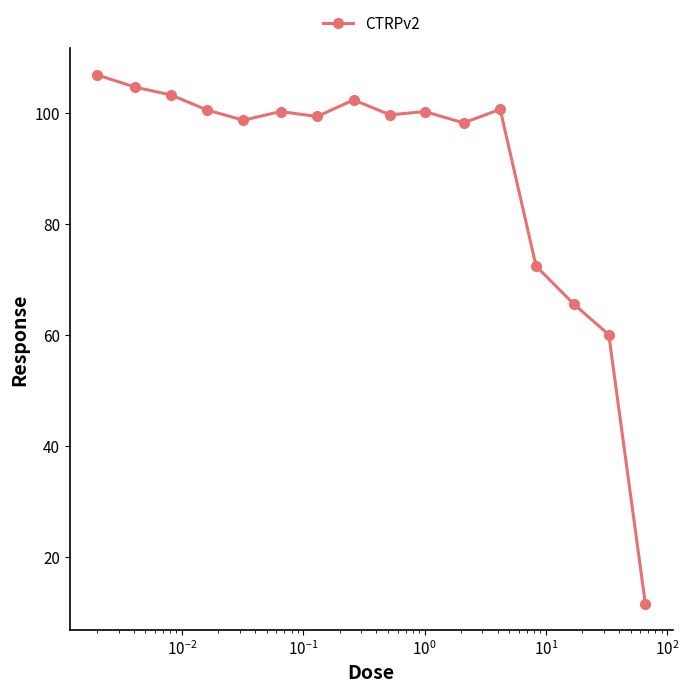

What is the value of the 11th point from the left?

98.2